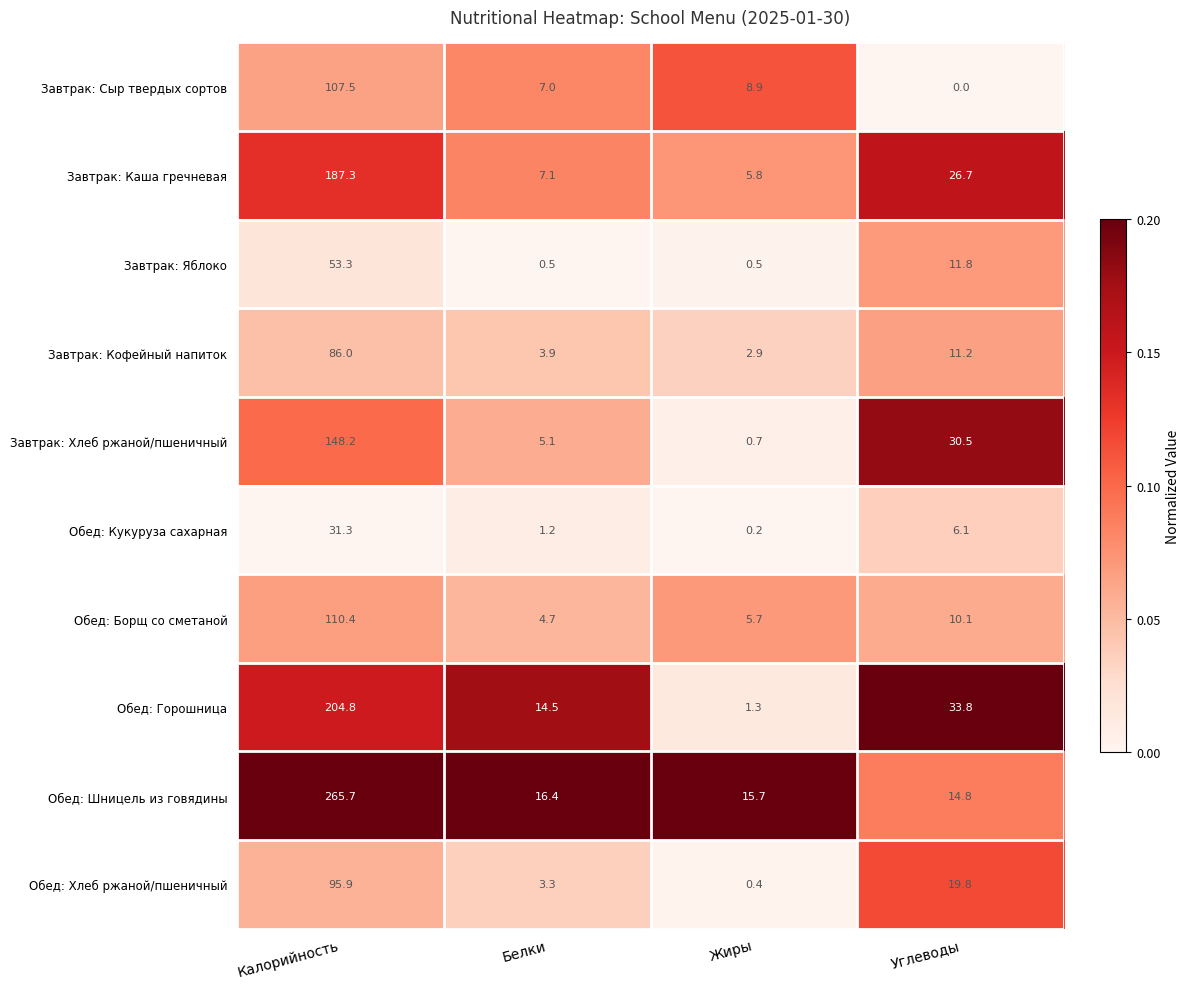

What is the difference between the highest and lowest values at Углеводы?

33.8